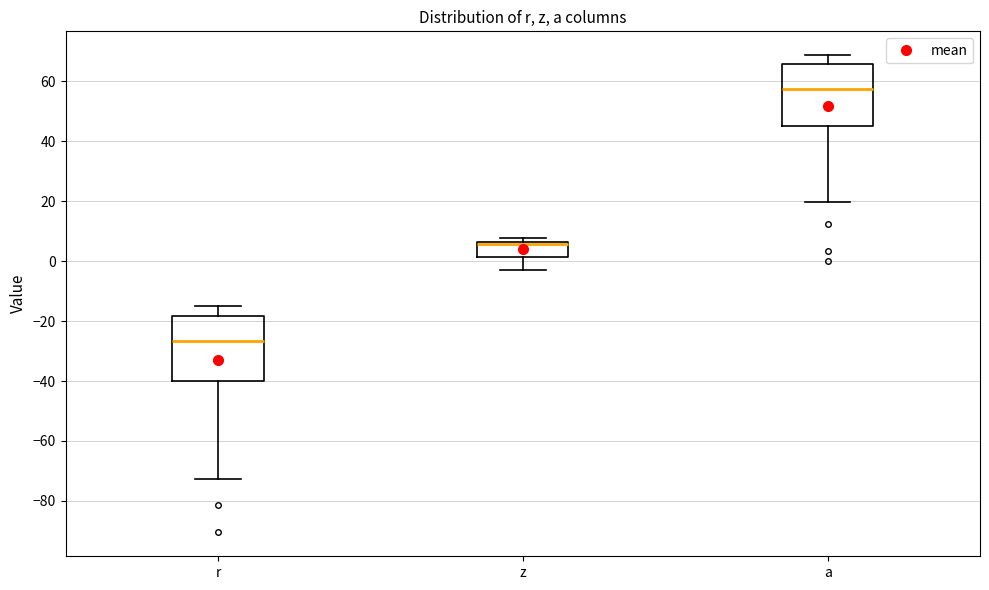

Reading left to right, read every box against the y-axis: the position of its median line, the range the box covers, and the ends of its whiskers. The values are not printed on the chart, so give them approximately, as read against the axis.

r: median -26, box -40 to -18, whiskers -72 to -14
z: median 6 (just below the box's upper edge), box 2 to 6, whiskers -2 to 8
a: median 58, box 44 to 66, whiskers 20 to 68